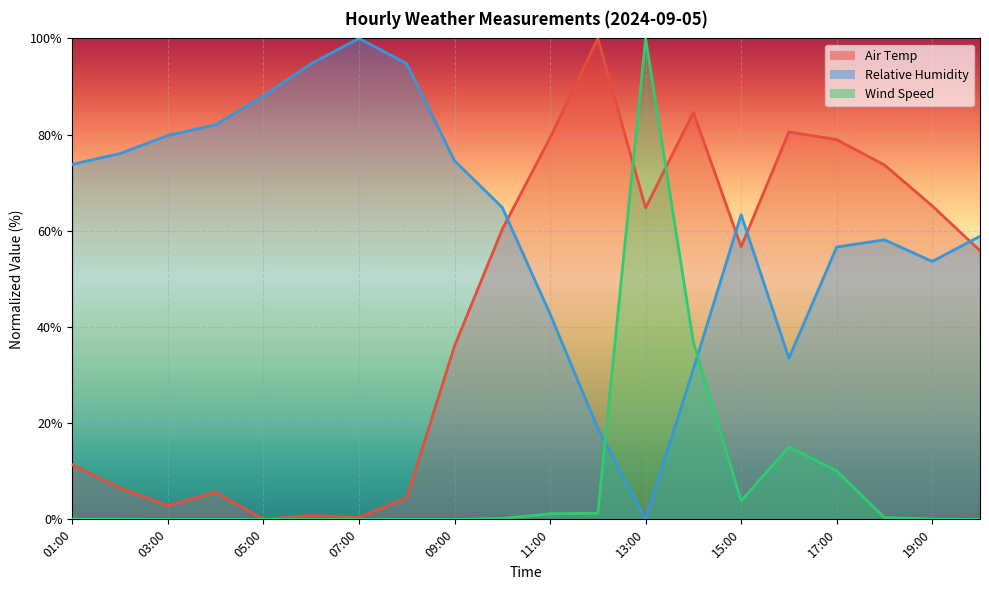

Which series has the largest range (max minus min)?

Air Temp